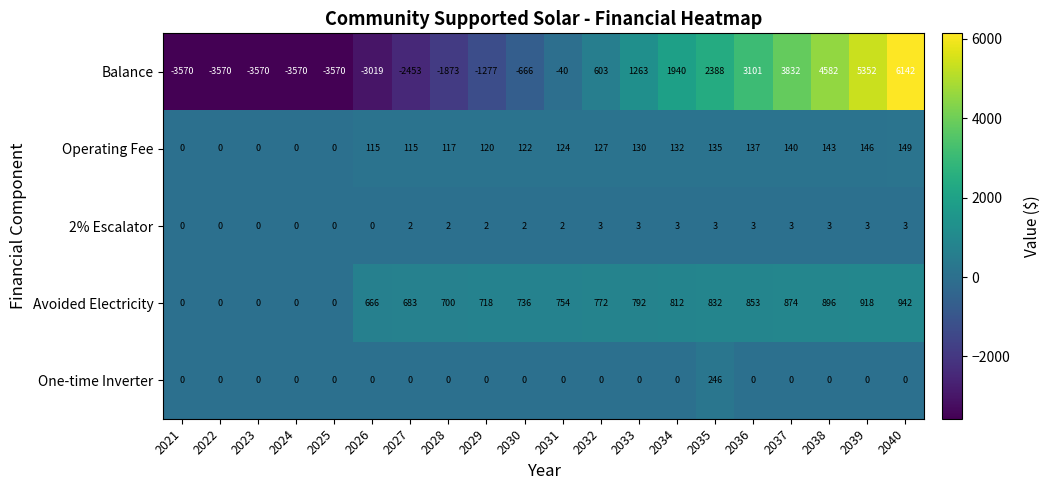

What is the maximum value shown in the chart?

6142